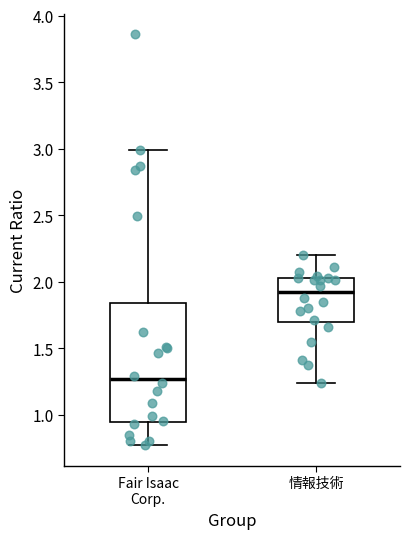

Which box has the highest median line?

情報技術